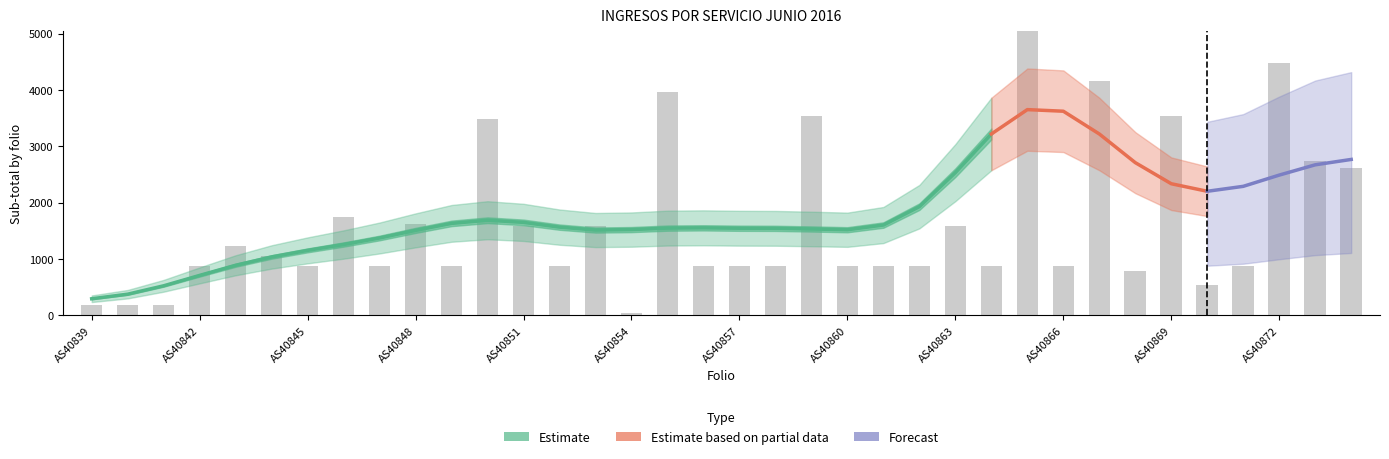

Between AS40869 and AS40862, which is larger?

AS40869